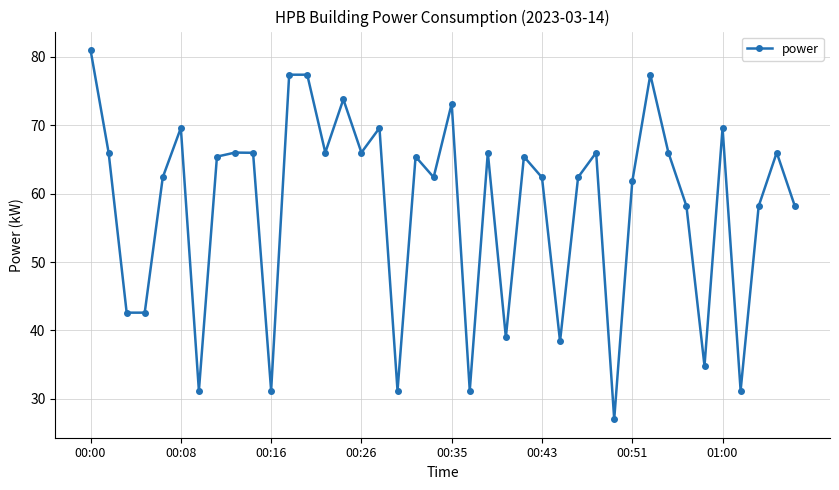

What is the smallest value displayed?

27.0